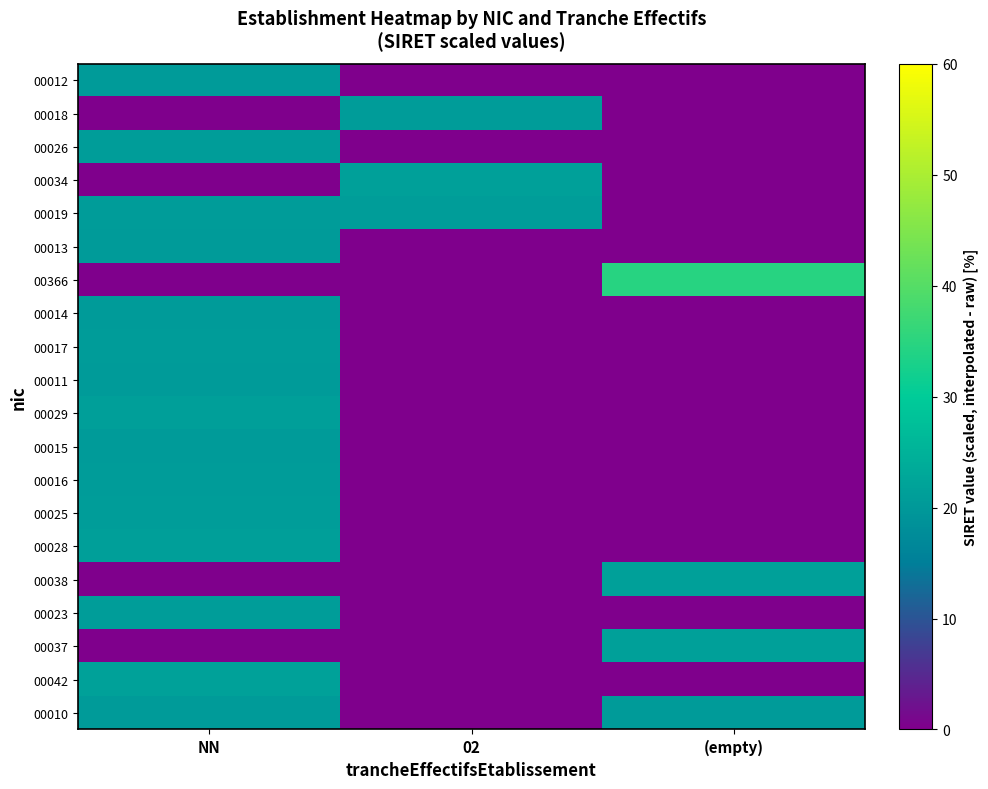

Reading left to right, extract all data points from this chart.

00012: NN=20.5	02=0.0	(empty)=0.0
00018: NN=0.0	02=20.7	(empty)=0.0
00026: NN=21.0	02=0.0	(empty)=0.0
00034: NN=0.0	02=21.4	(empty)=0.0
00019: NN=20.8	02=21.1	(empty)=0.0
00013: NN=20.5	02=0.0	(empty)=0.0
00366: NN=0.0	02=0.0	(empty)=34.6
00014: NN=20.6	02=0.0	(empty)=0.0
00017: NN=20.7	02=0.0	(empty)=0.0
00011: NN=20.4	02=0.0	(empty)=0.0
00029: NN=21.2	02=0.0	(empty)=0.0
00015: NN=20.6	02=0.0	(empty)=0.0
00016: NN=20.6	02=0.0	(empty)=0.0
00025: NN=21.0	02=0.0	(empty)=0.0
00028: NN=21.1	02=0.0	(empty)=0.0
00038: NN=0.0	02=0.0	(empty)=21.5
00023: NN=20.9	02=0.0	(empty)=0.0
00037: NN=0.0	02=0.0	(empty)=21.5
00042: NN=21.7	02=0.0	(empty)=0.0
00010: NN=20.4	02=0.0	(empty)=20.4